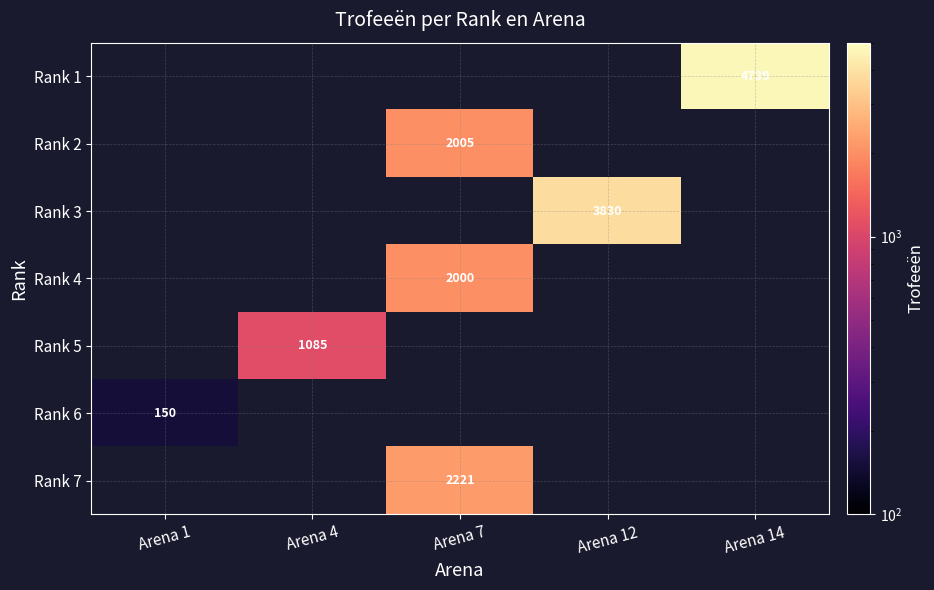

The value of Rank 4 at Arena 7 is 3293.0. True or false?

False